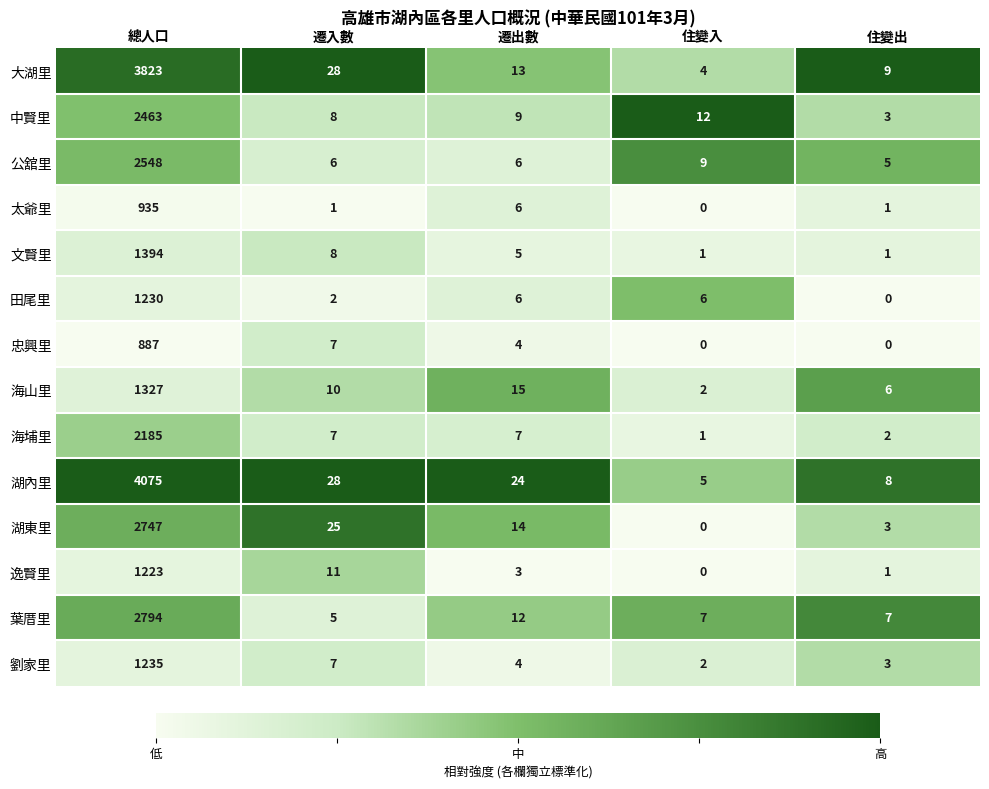

Count the number of categories in the chart.

5